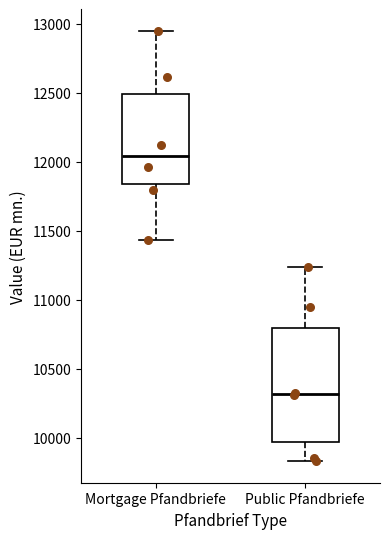

Reading left to right, transcribe this box plot: for each box, give where its median line is, the range the box spans, and where its two whiskers end, as read against the y-axis. The values are not printed on the chart, so give them approximately, as read against the axis.

Mortgage Pfandbriefe: median 12050, box 11850 to 12500, whiskers 11450 to 12950
Public Pfandbriefe: median 10300, box 9950 to 10800, whiskers 9850 to 11250